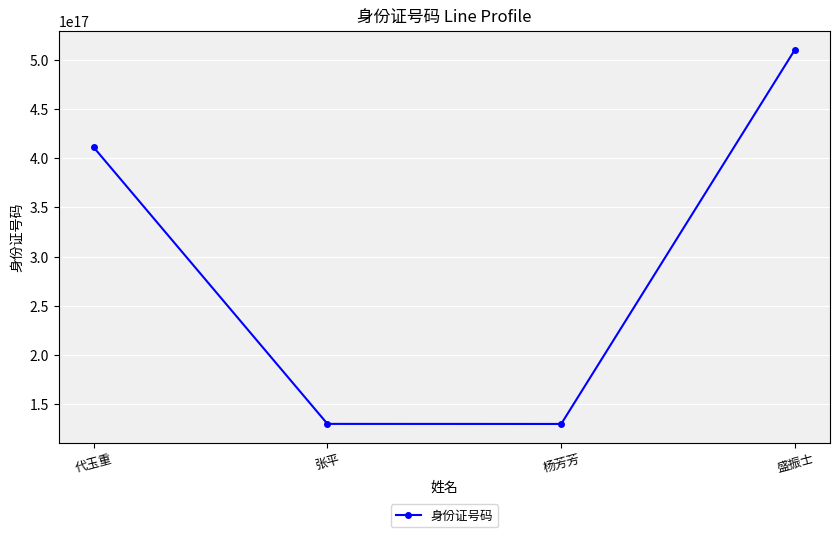

Approximately how many times larger is the value at 张平 compared to 盛振士?

0.3